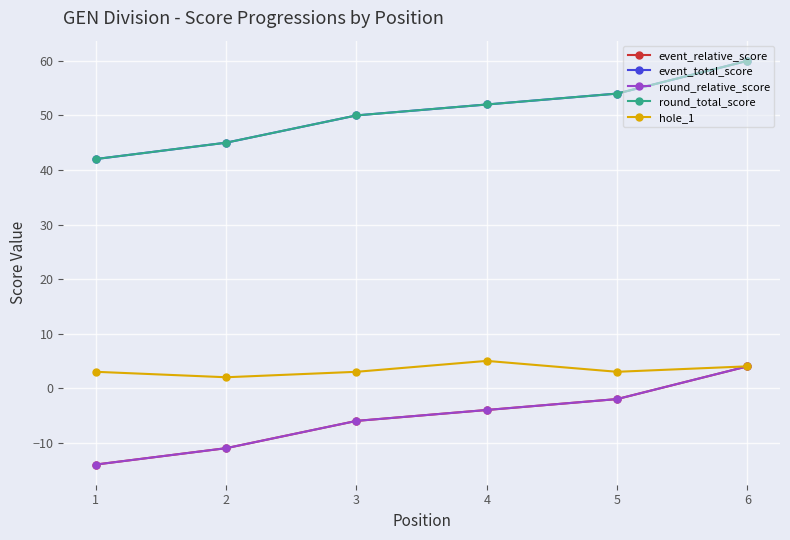

Is this an area chart (filled region under the line)?

No